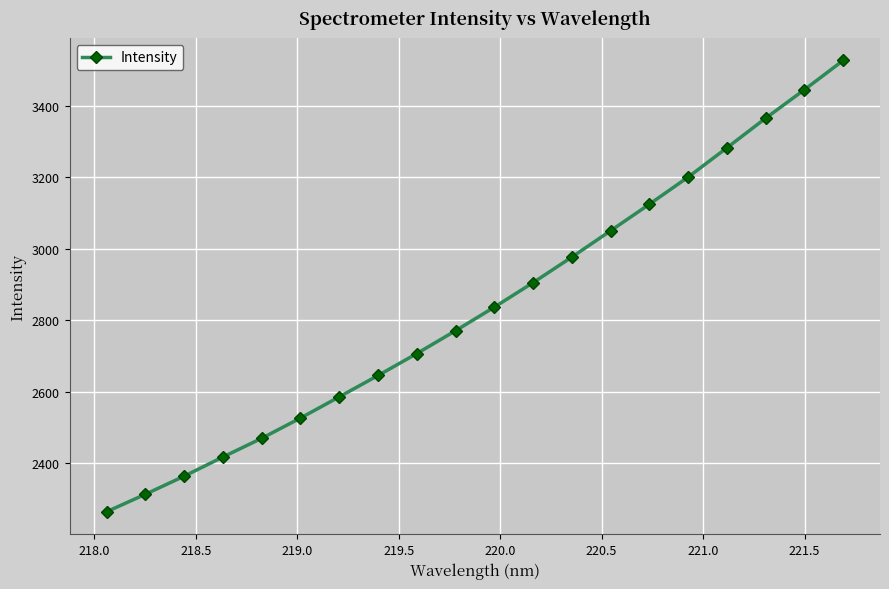

What is the difference between the maximum and minimum values?

1261.6